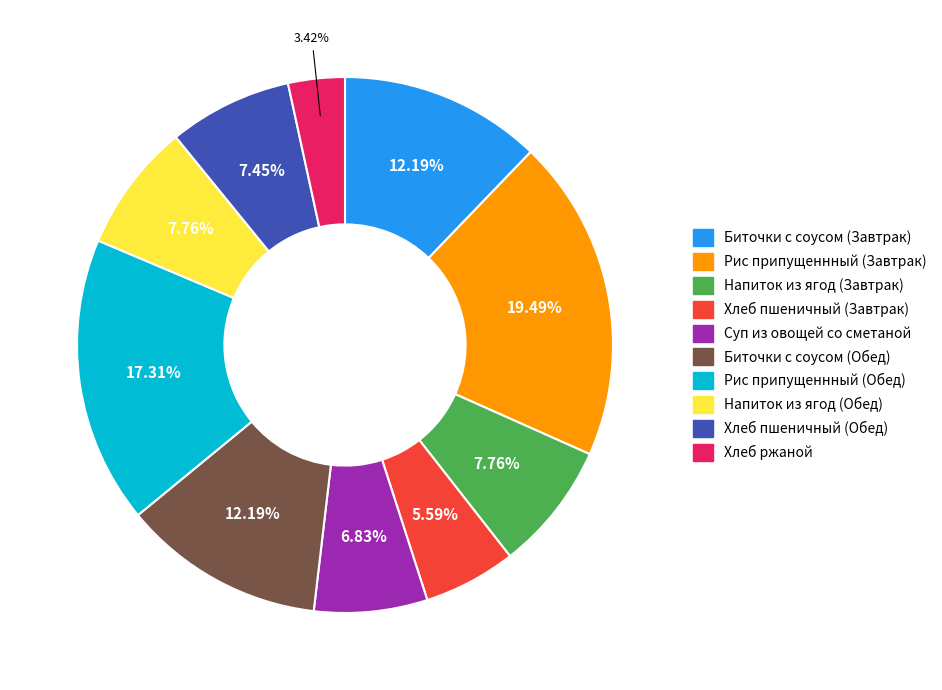

Does Биточки с соусом (Завтрак) account for over 50% of the chart?

No